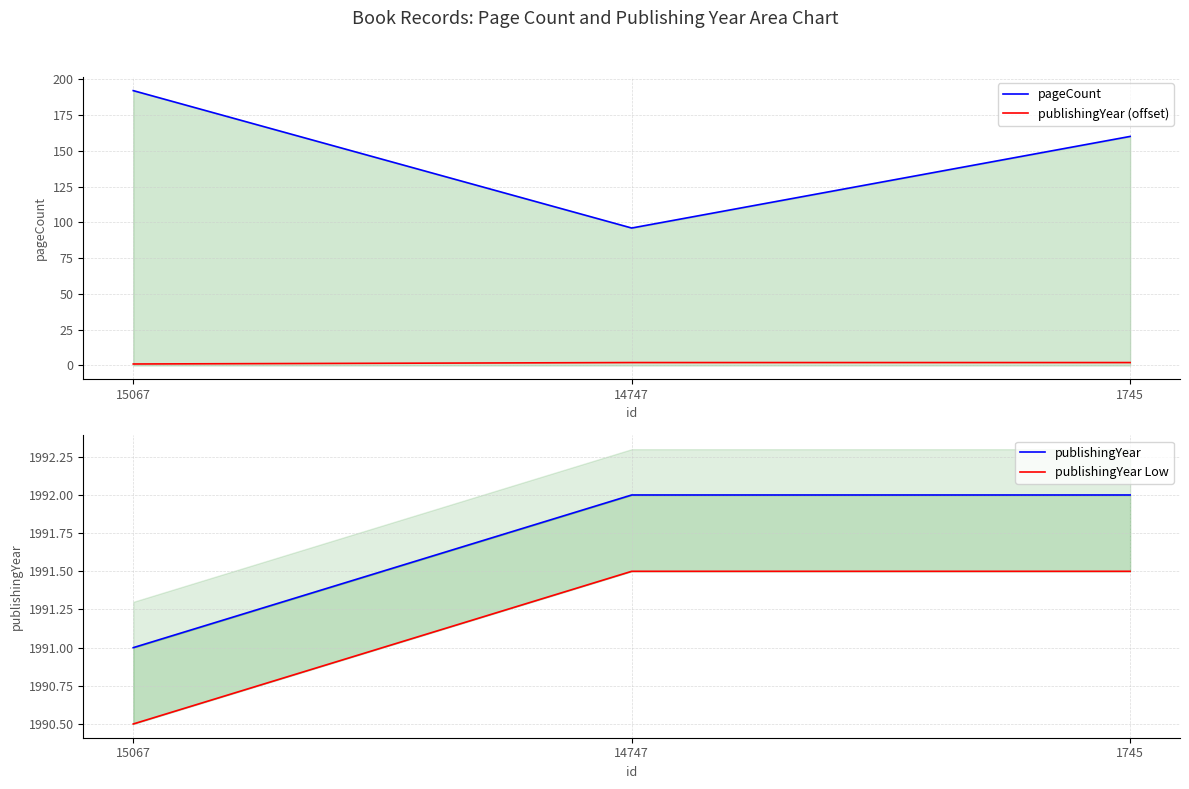

How many data points does each series have?

3